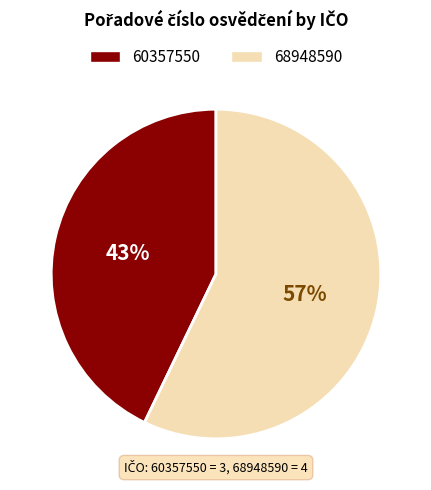

Is there a majority slice in this chart?

Yes